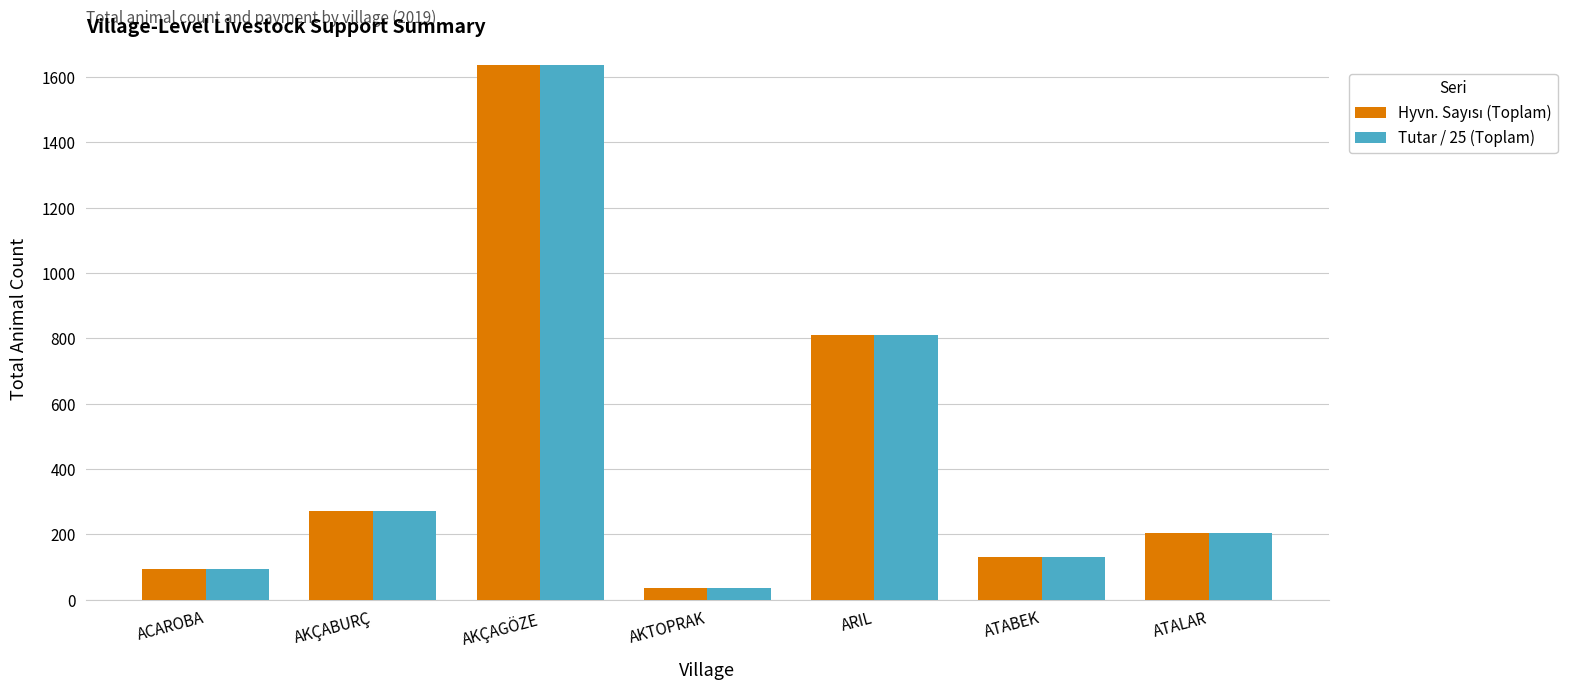

At which category does the chart reach its peak across all series?

AKÇAGÖZE